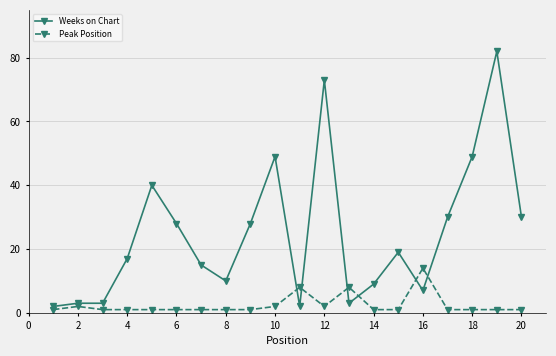

Which series has the widest spread of values?

Weeks on Chart